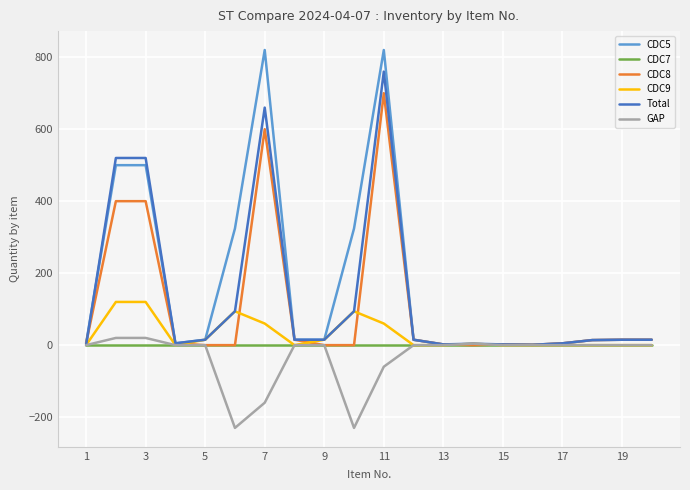

What is the smallest value displayed?

-230